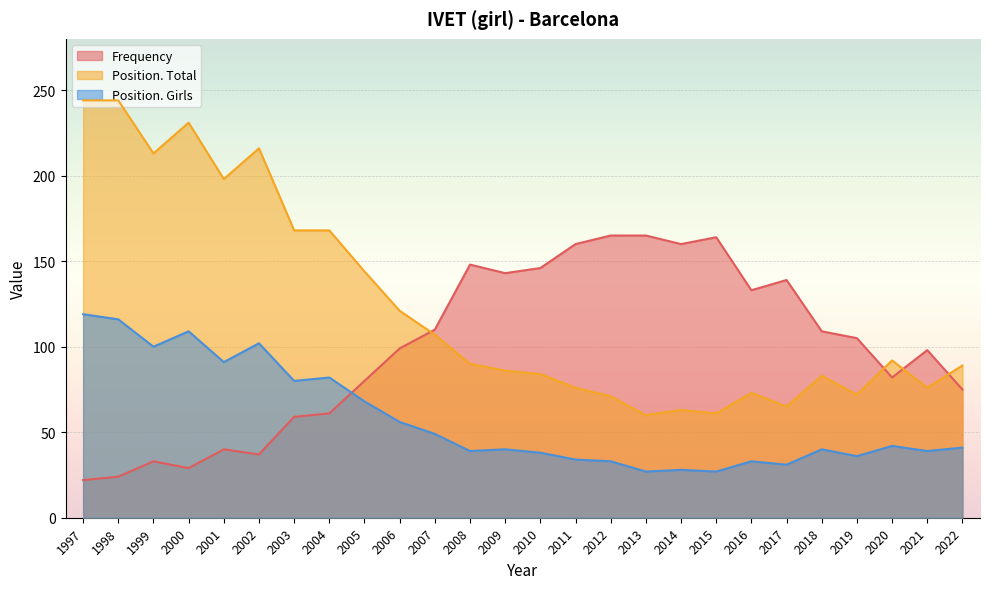

Where do Frequency and Position. Girls first cross each other?

2004 and 2005